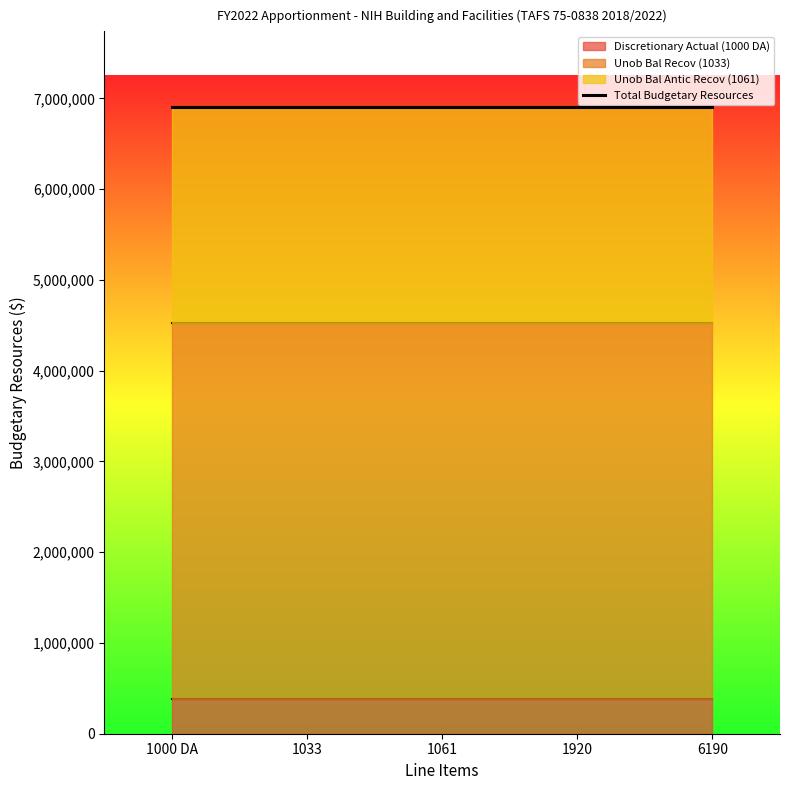

True or false: Discretionary Actual (1000 DA) and Unob Bal Antic Recov (1061) cross at least once.

False